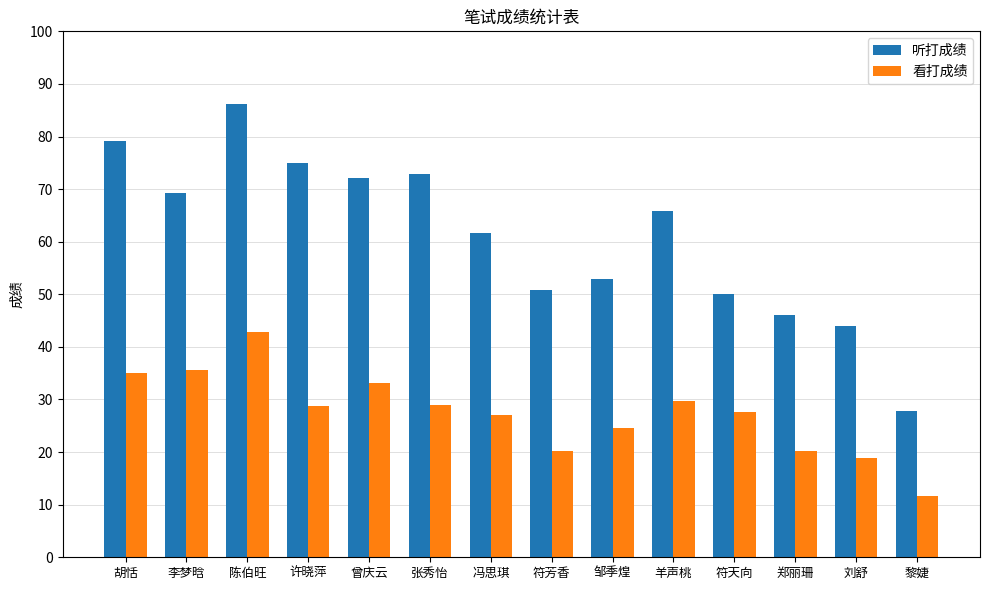

What is the value of the 听打成绩 bar at the 11th from the left?

50.1